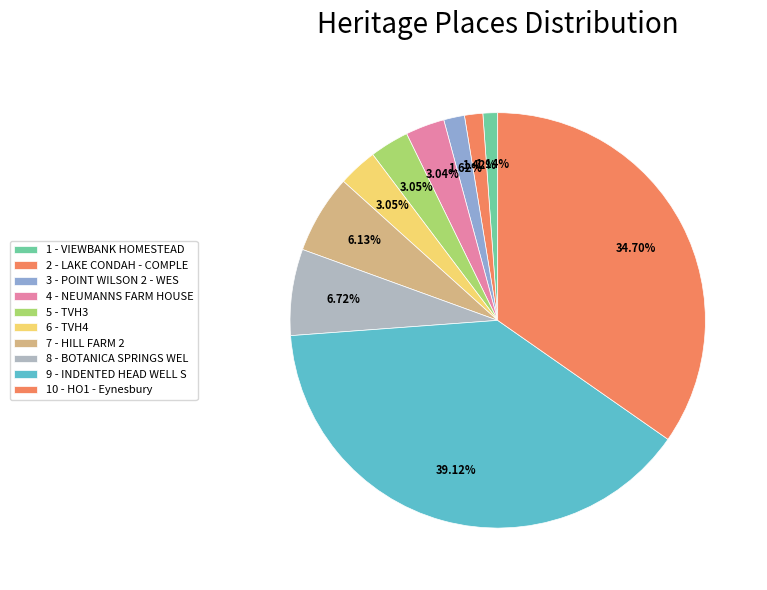

Rank the categories by value from lowest to highest.

VIEWBANK HOMESTEAD, LAKE CONDAH - COMPLEX H, POINT WILSON 2 - WESTERN HOMESTEAD, NEUMANNS FARM HOUSE, TVH3, TVH4, HILL FARM 2, BOTANICA SPRINGS WELL, HO1 - Eynesbury, INDENTED HEAD WELL SITE